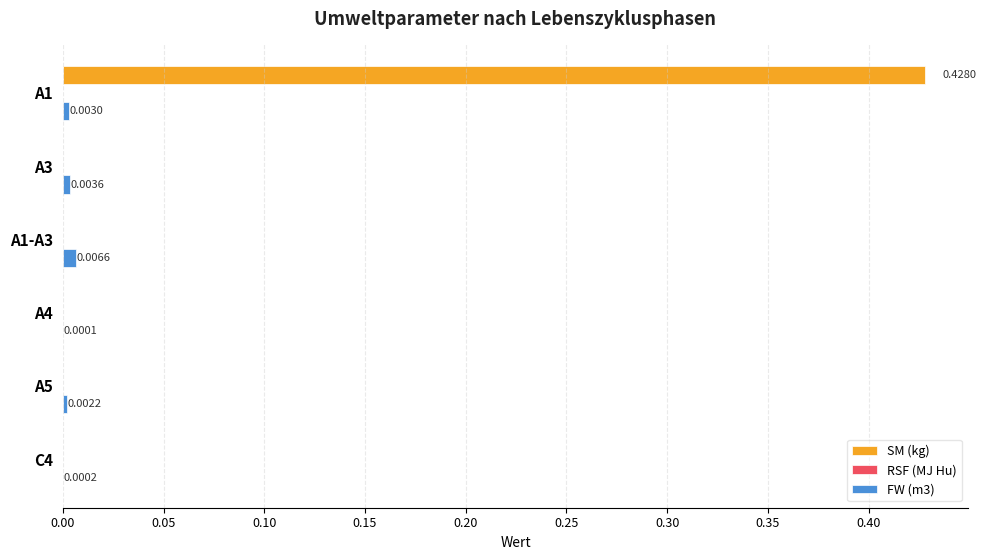

Is the value of FW (m3) at A1 greater than the value of SM (kg) at A4?

Yes